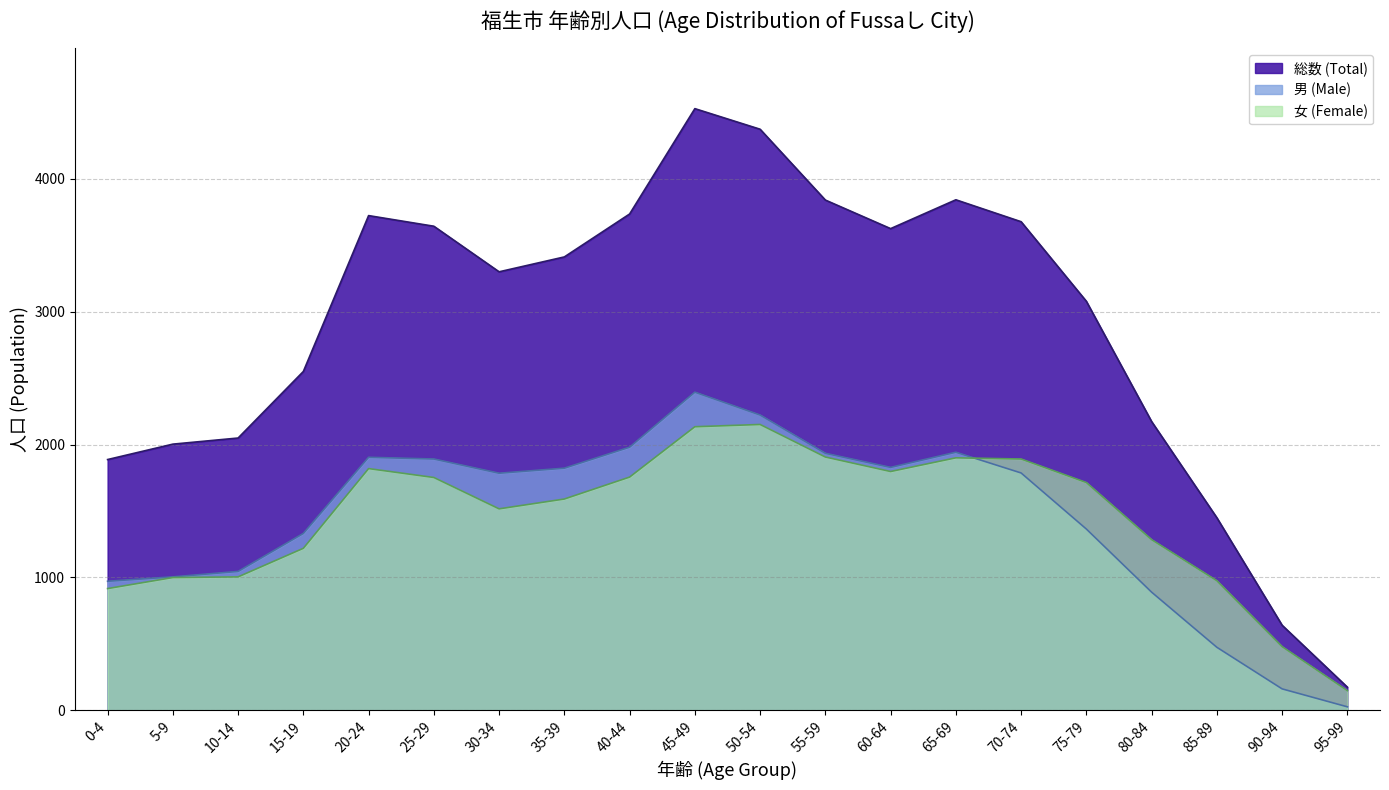

Where is the first local minimum for 総数 (Total)?

30-34